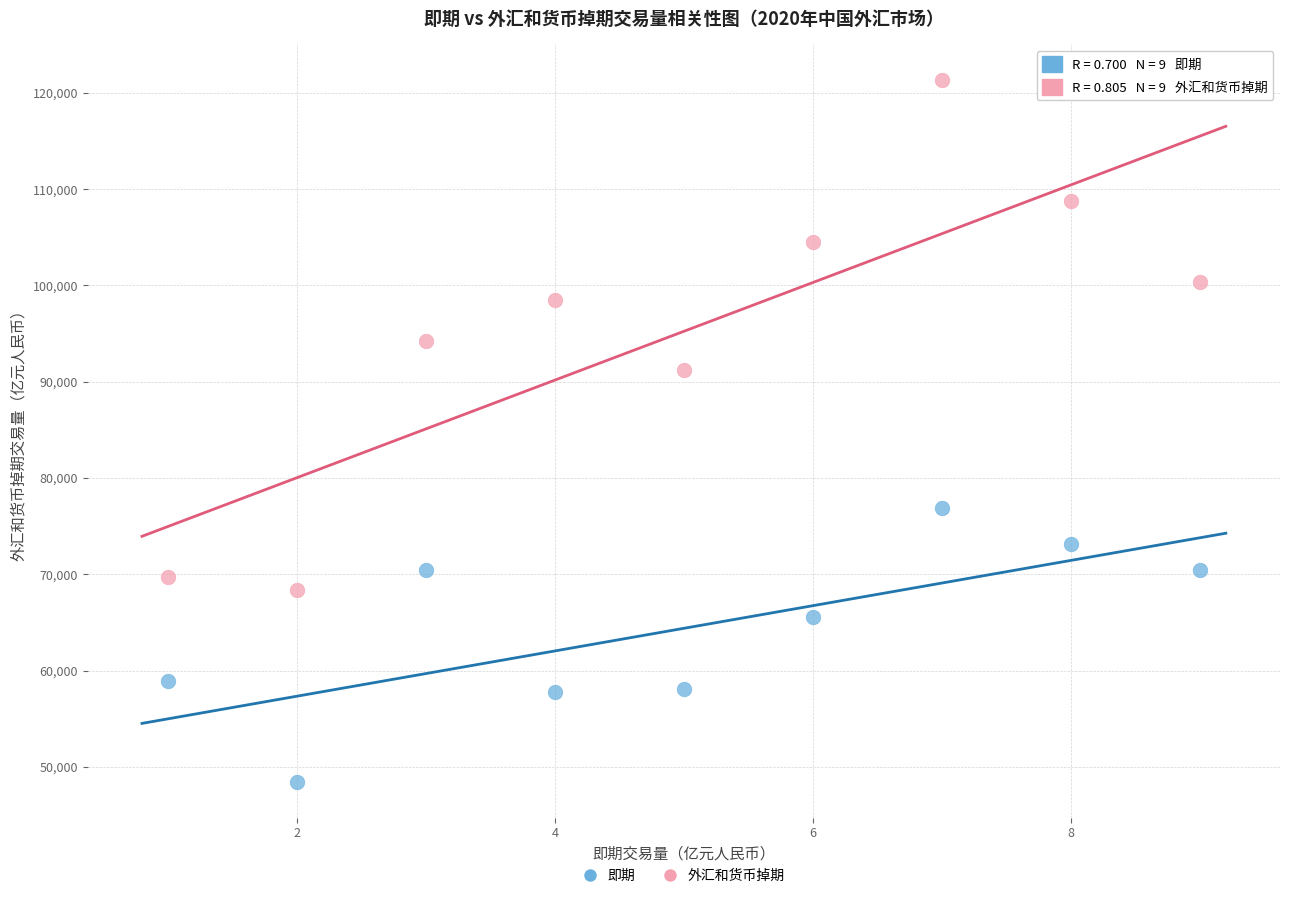

Which series has the widest spread of Y values?

外汇和货币掉期